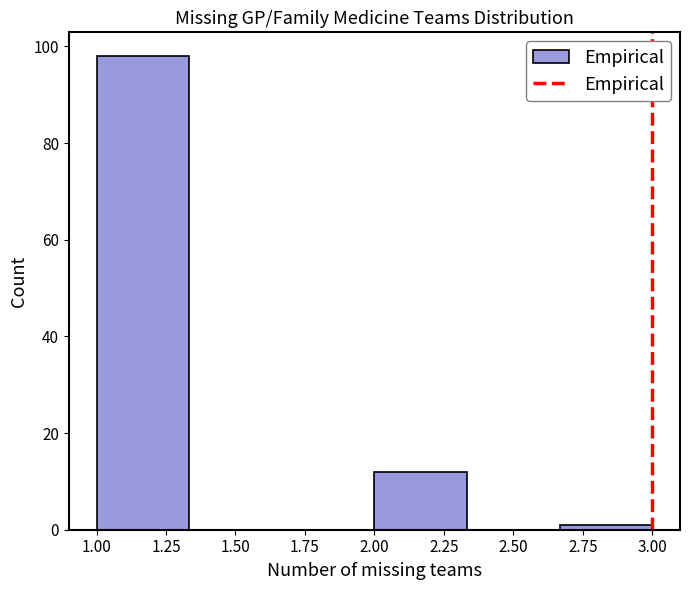

Reading left to right, transcribe this chart: for each bar, give the range it covers on the x-axis and its height. Neither the bar edges nor the heights are printed on the chart, so give them approximately, as read against the axes.

1.00 to 1.35: 98
1.35 to 1.65: 0
1.65 to 2.00: 0
2.00 to 2.35: 12
2.35 to 2.65: 0
2.65 to 3.00: under 2